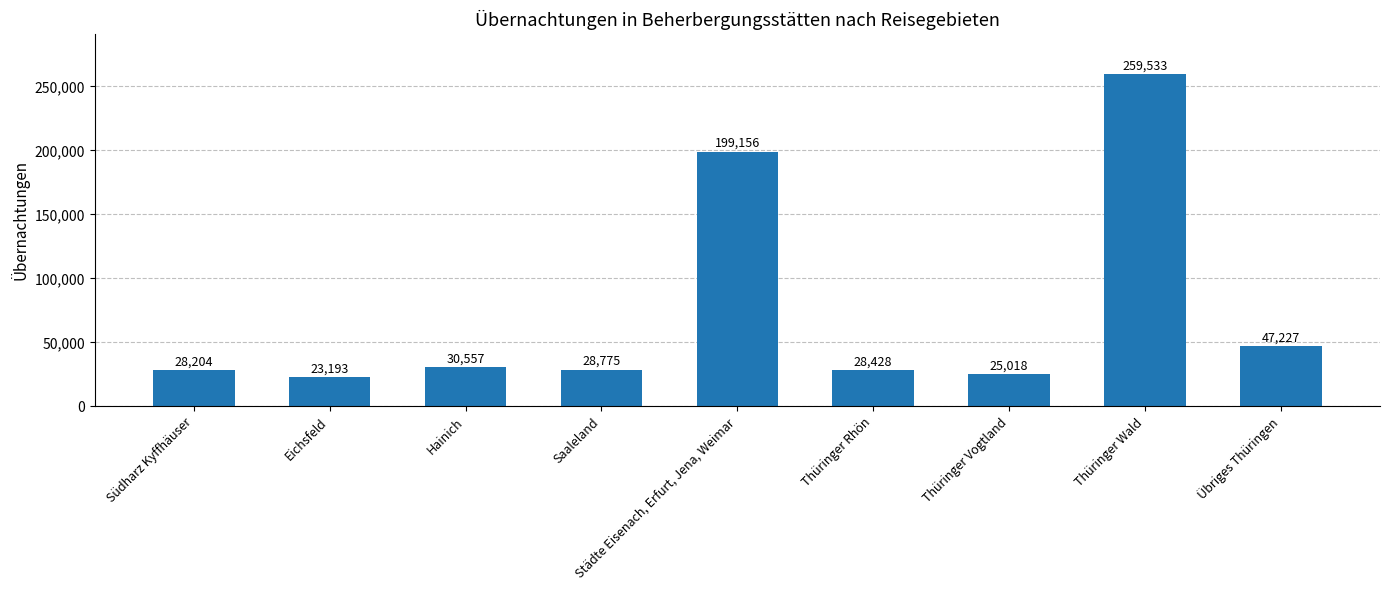

Reading left to right, extract all data points from this chart.

Südharz Kyffhäuser=28204	Eichsfeld=23193	Hainich=30557	Saaleland=28775	Städte Eisenach, Erfurt, Jena, Weimar=199156	Thüringer Rhön=28428	Thüringer Vogtland=25018	Thüringer Wald=259533	Übriges Thüringen=47227